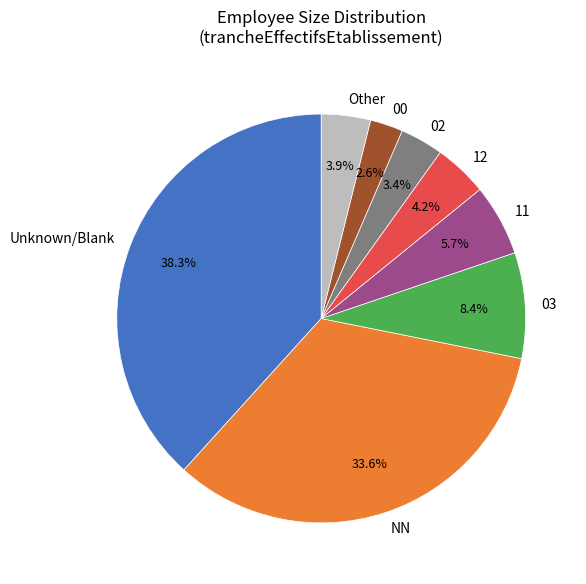

How many slices are in this pie chart?

8